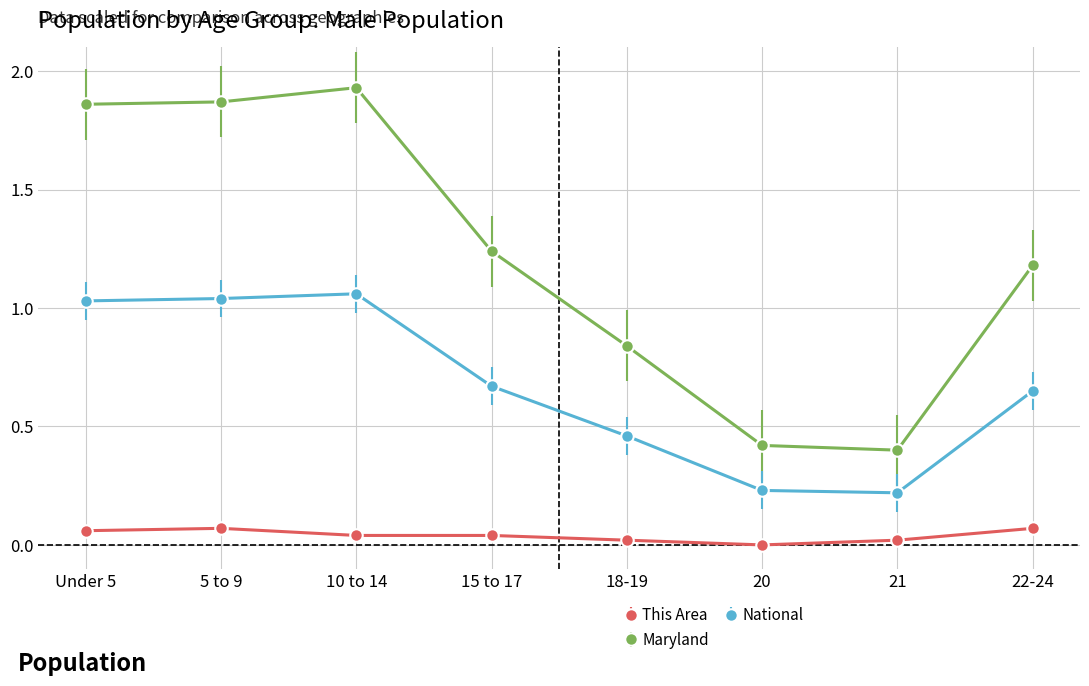

What is the total value across all series at 21?

0.6